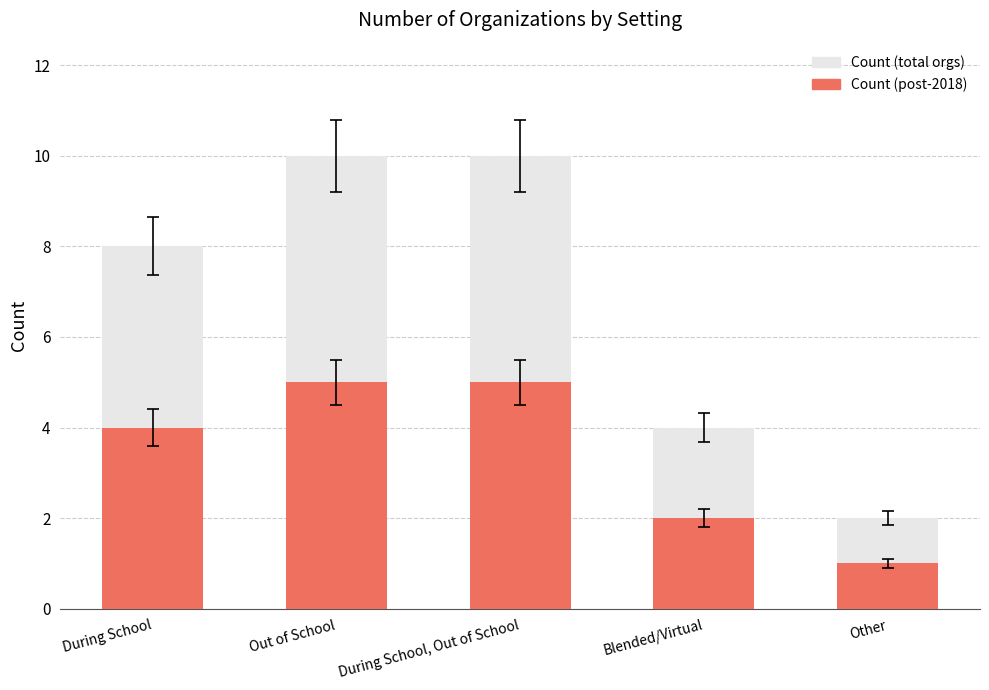

What is the sum of all Count (post-2018) values?

17